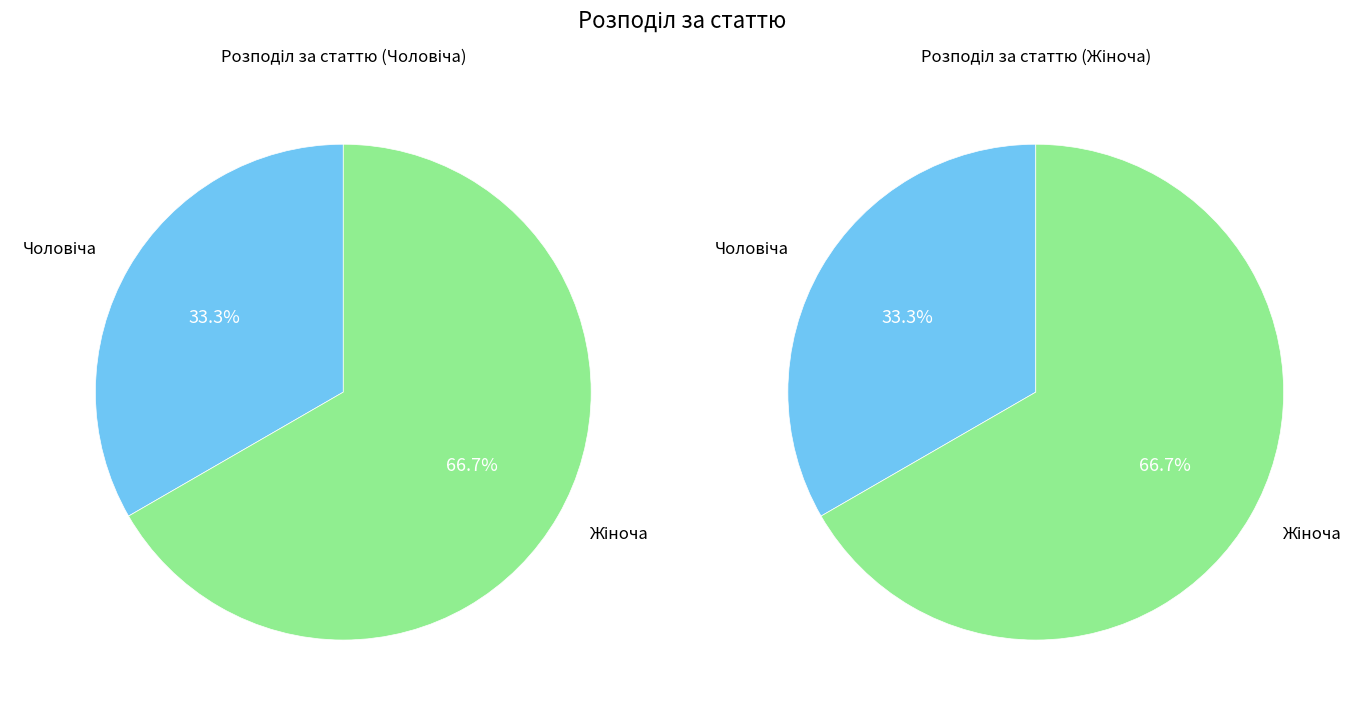

Is the sum of Чоловіча and Жіноча greater than half?

Yes